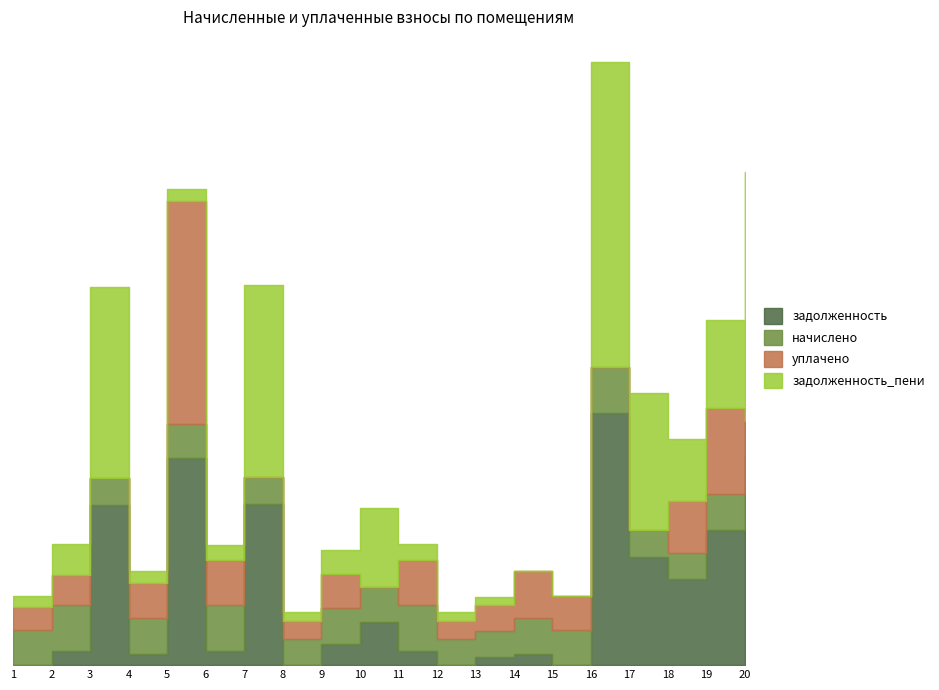

Between 5 and 20, which series saw the biggest shift?

задолженность_пени